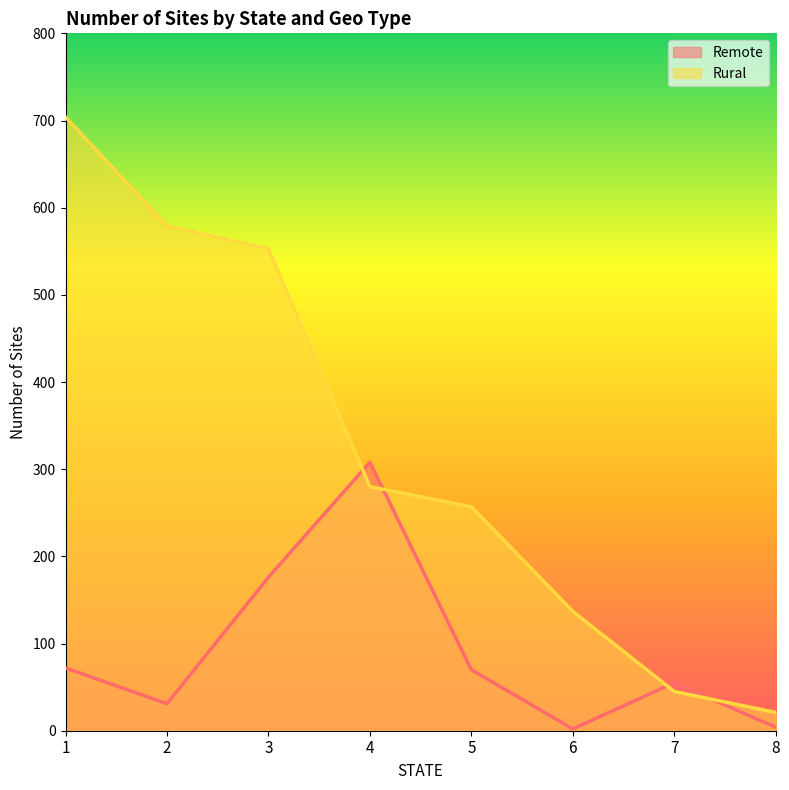

True or false: Remote and Rural cross at least once.

True